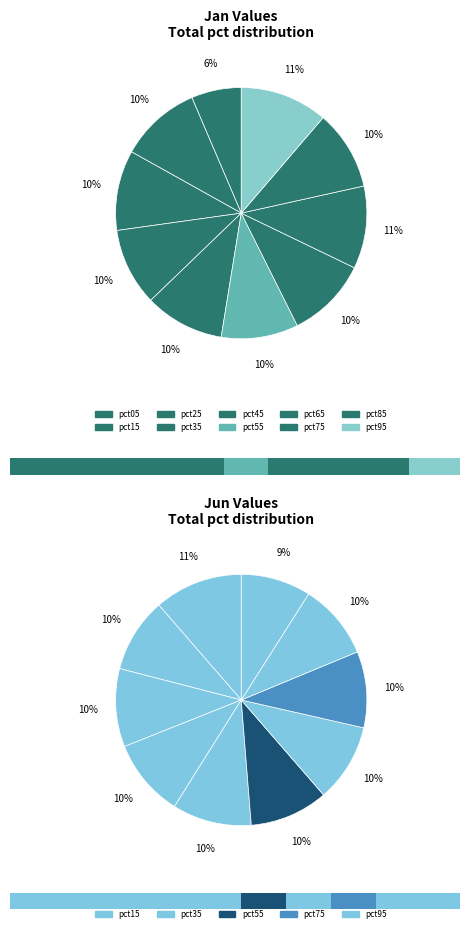

Does any single category account for the majority?

No